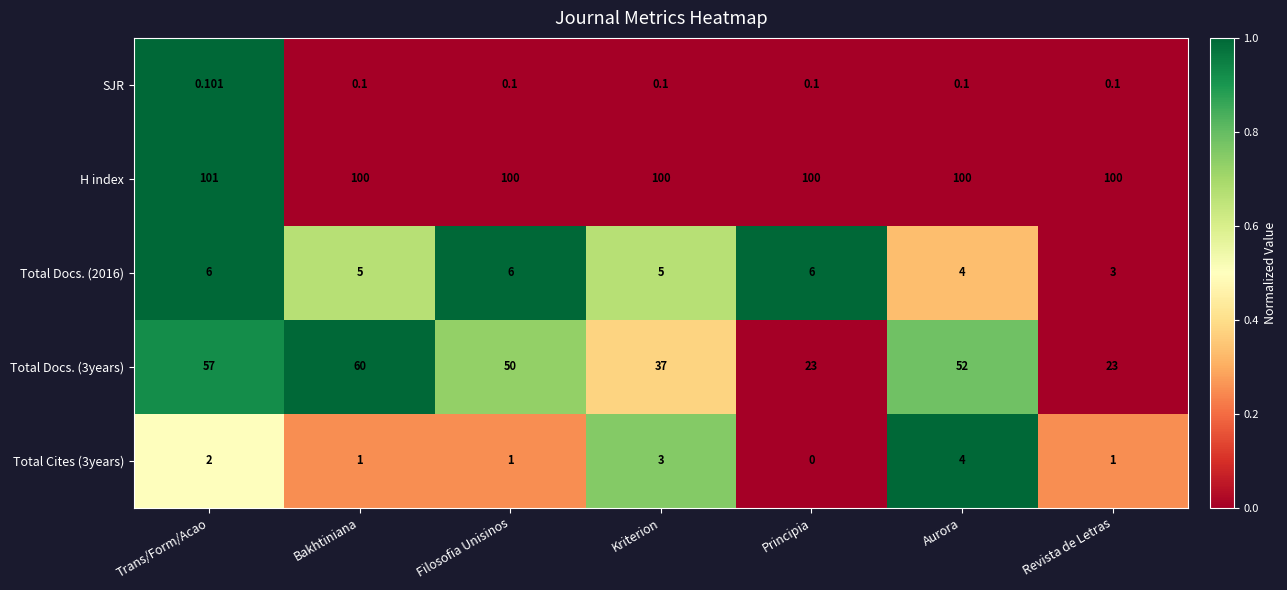

How many data points in Total Docs. (2016) are less than 5?

2